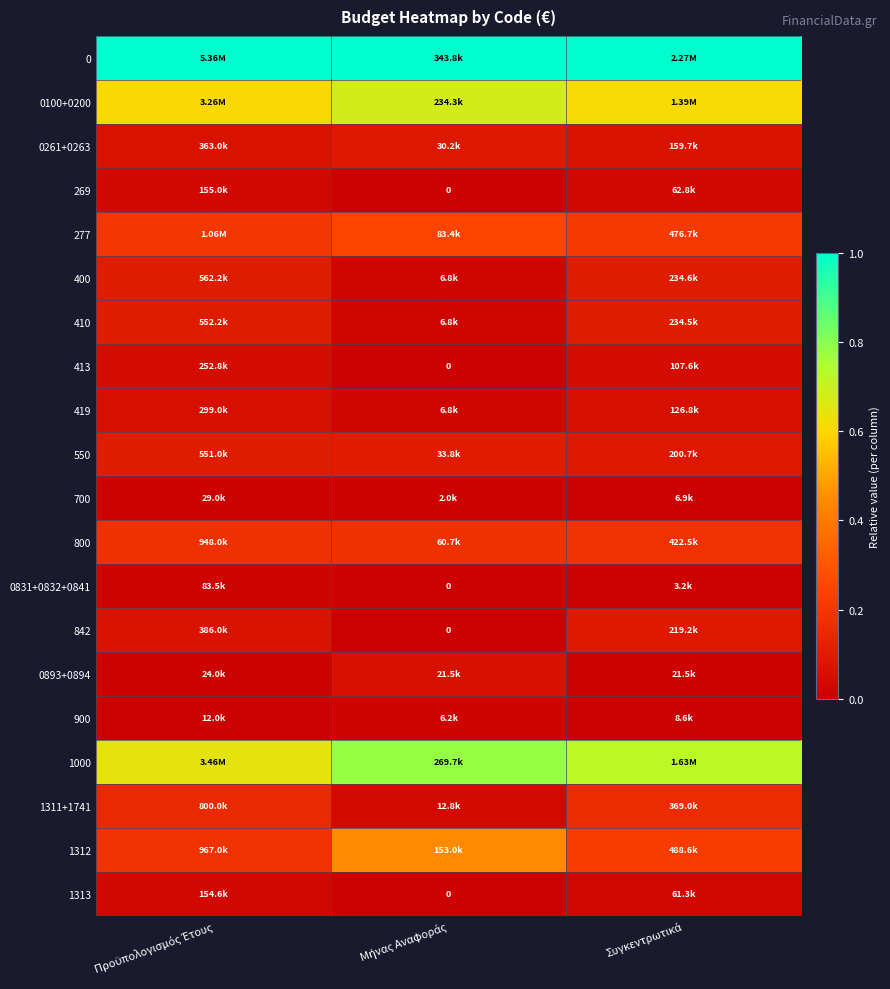

Count the number of categories in the chart.

3